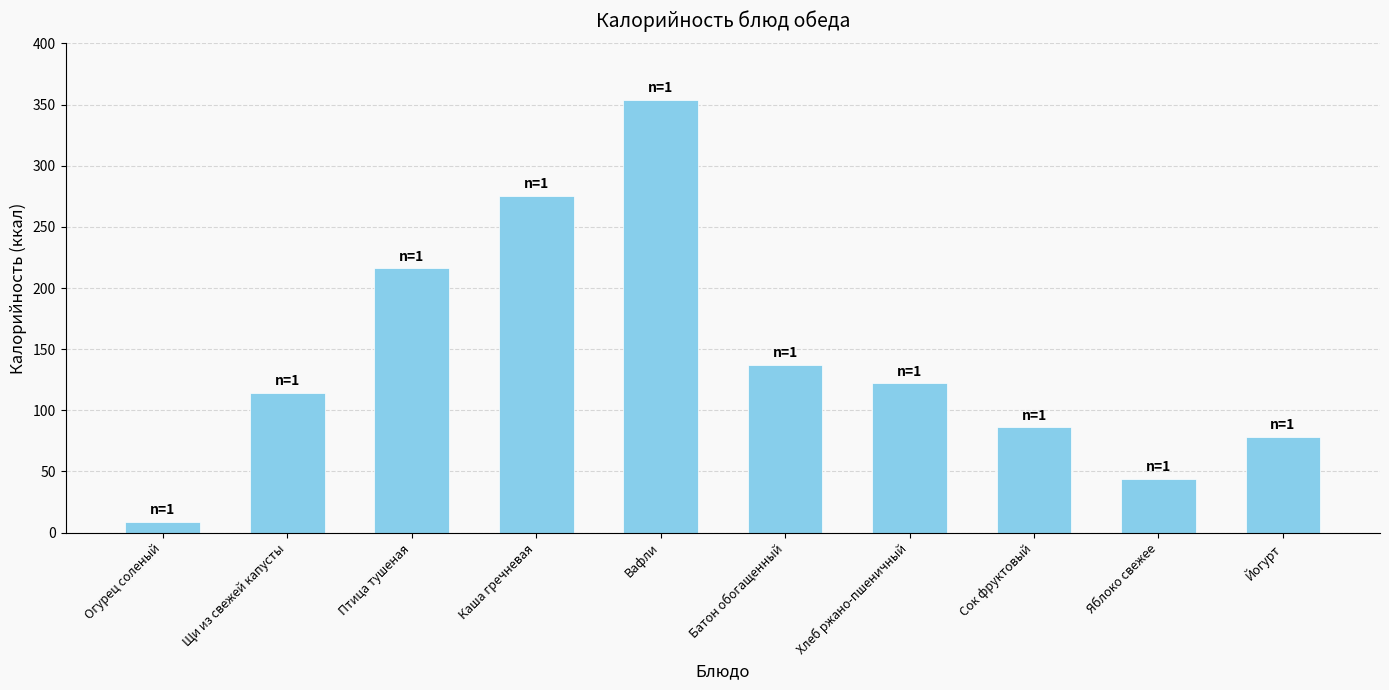

What is the difference between the maximum and minimum values?

345.3